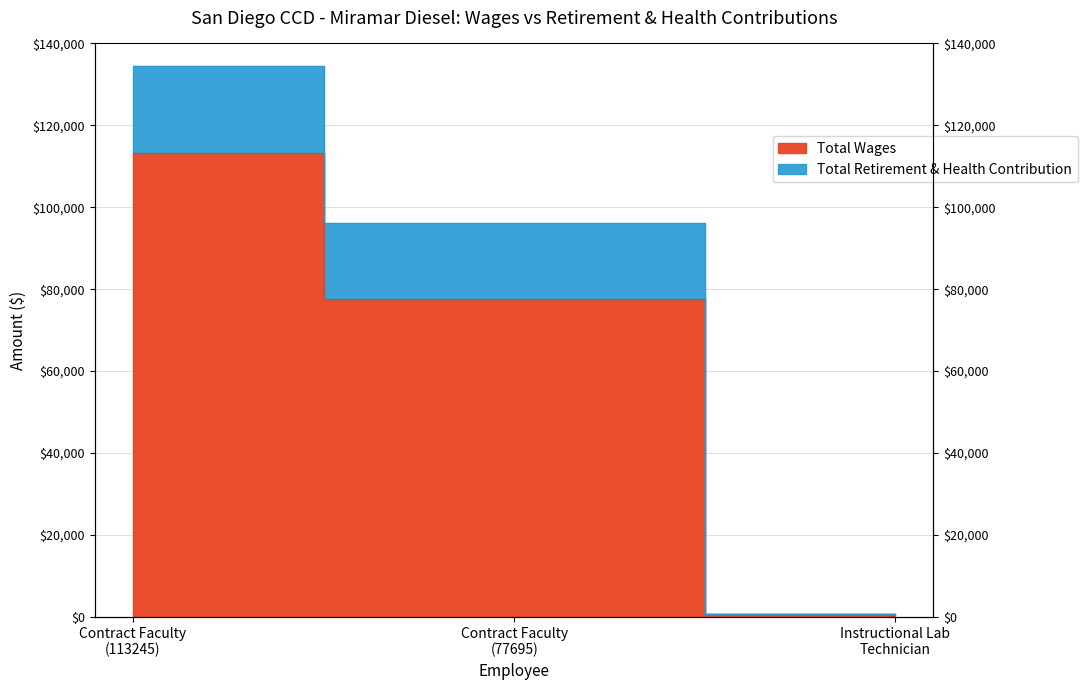

What are all the series names shown in the legend?

Total Wages, Total Retirement & Health Contribution